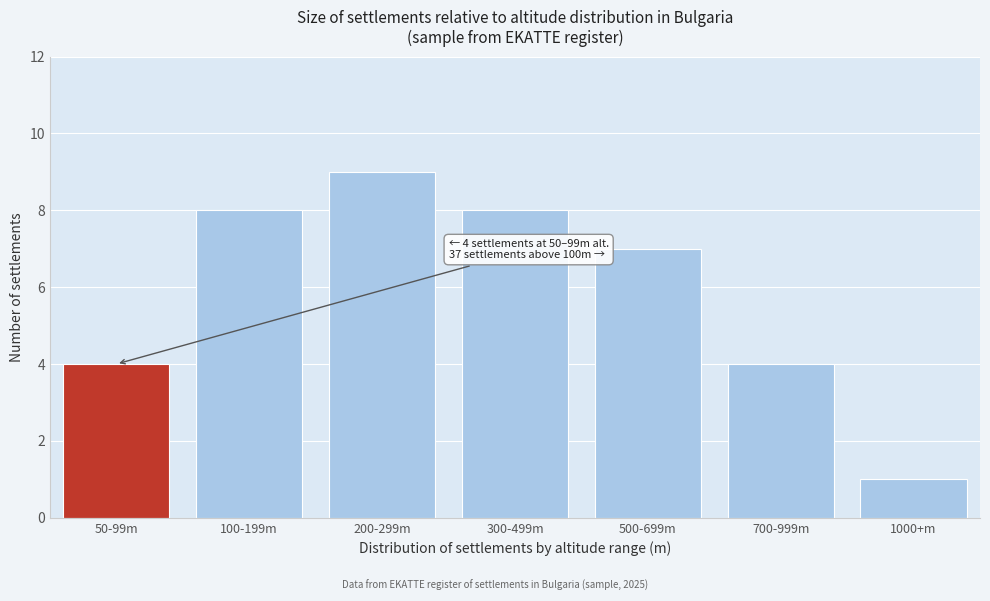

Reading left to right, list all the values displayed in this chart.

4	8	9	8	7	4	1